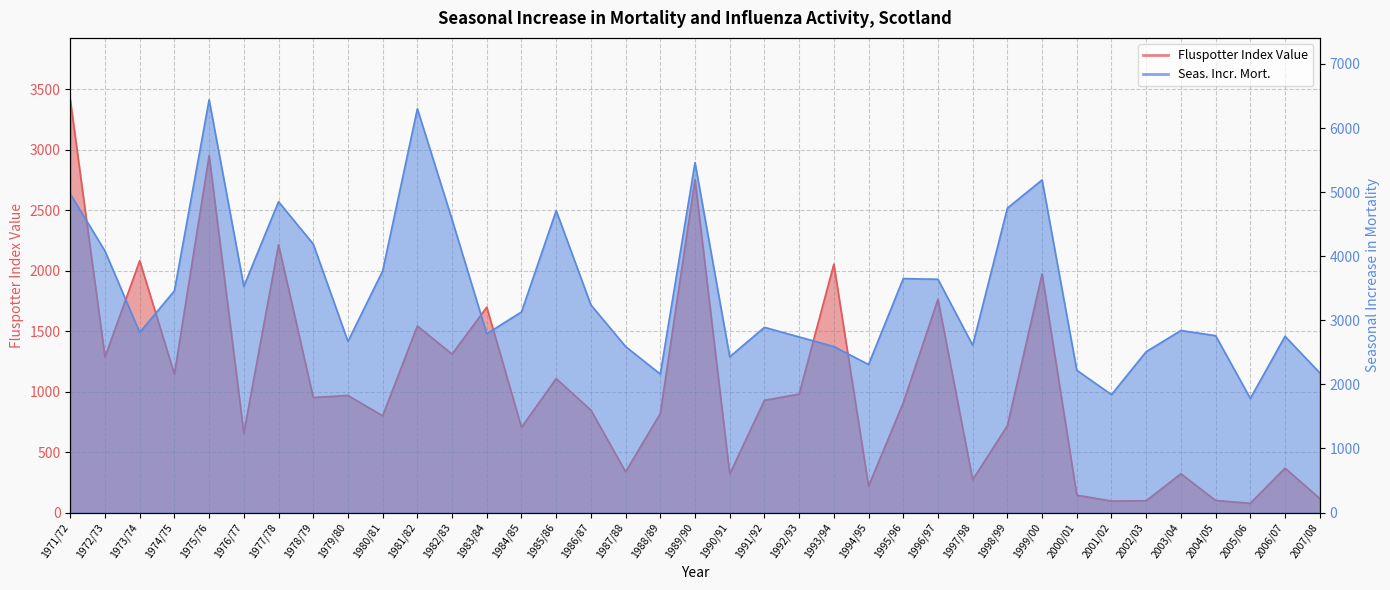

Is the value of Seas. Incr. Mort. at 1974/75 greater than the value of Fluspotter Index Value at 1995/96?

Yes